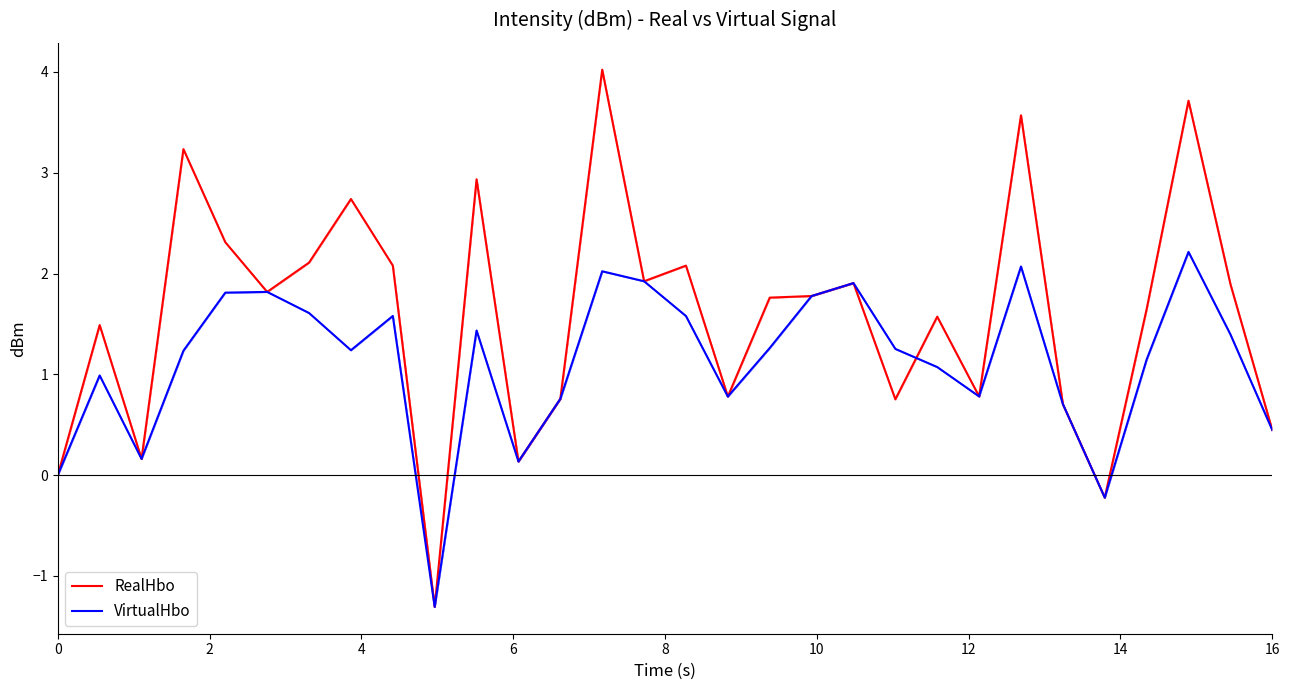

Which series has the largest total across all categories?

RealHbo